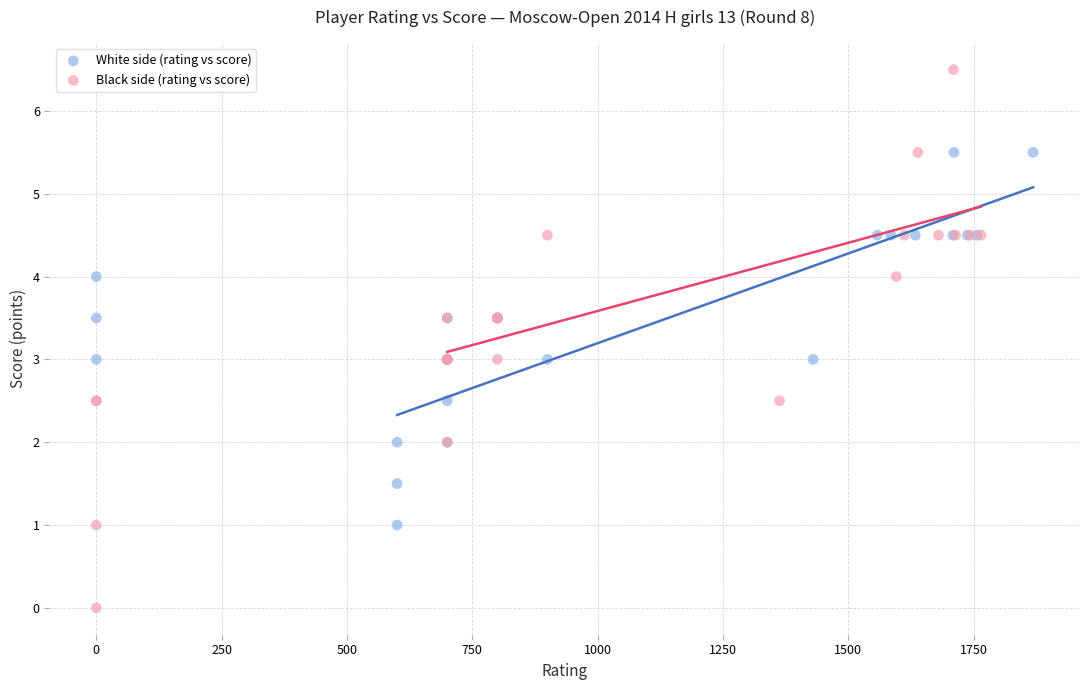

Which series has the largest Y range (max minus min)?

Black side (rating vs score)